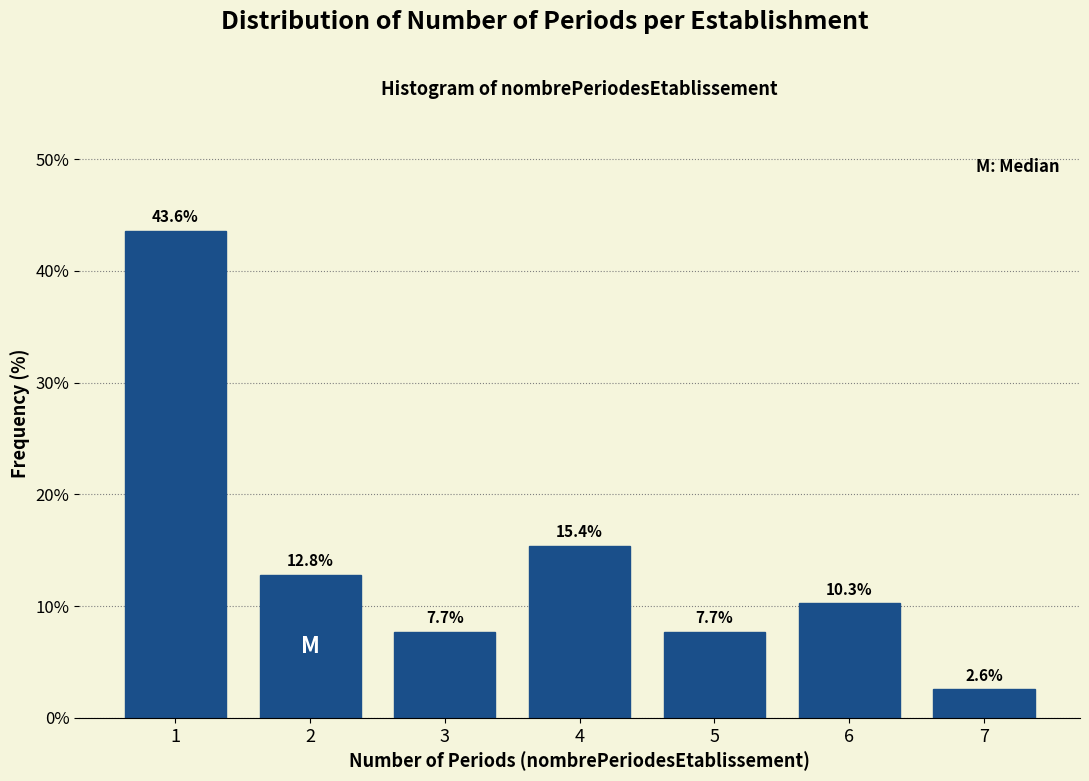

Reading left to right, list all the values displayed in this chart.

43.6	12.8	7.7	15.4	7.7	10.3	2.6